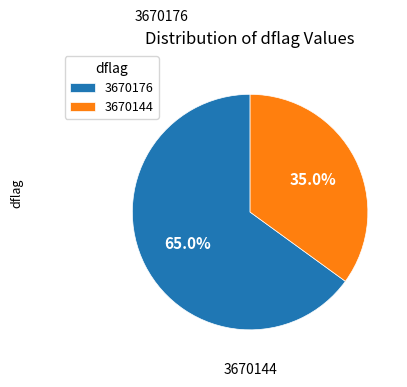

Approximately how many times larger is the value at 3670176 compared to 3670144?

1.9